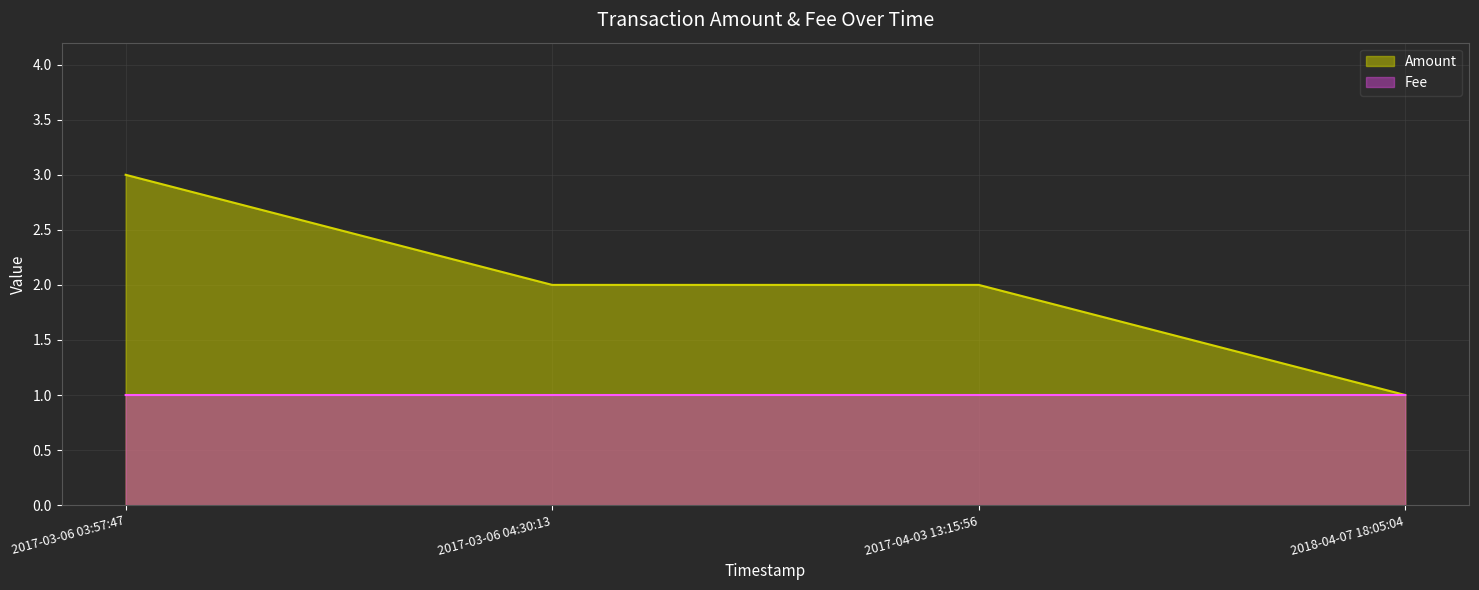

What is the greatest value displayed?

3.0